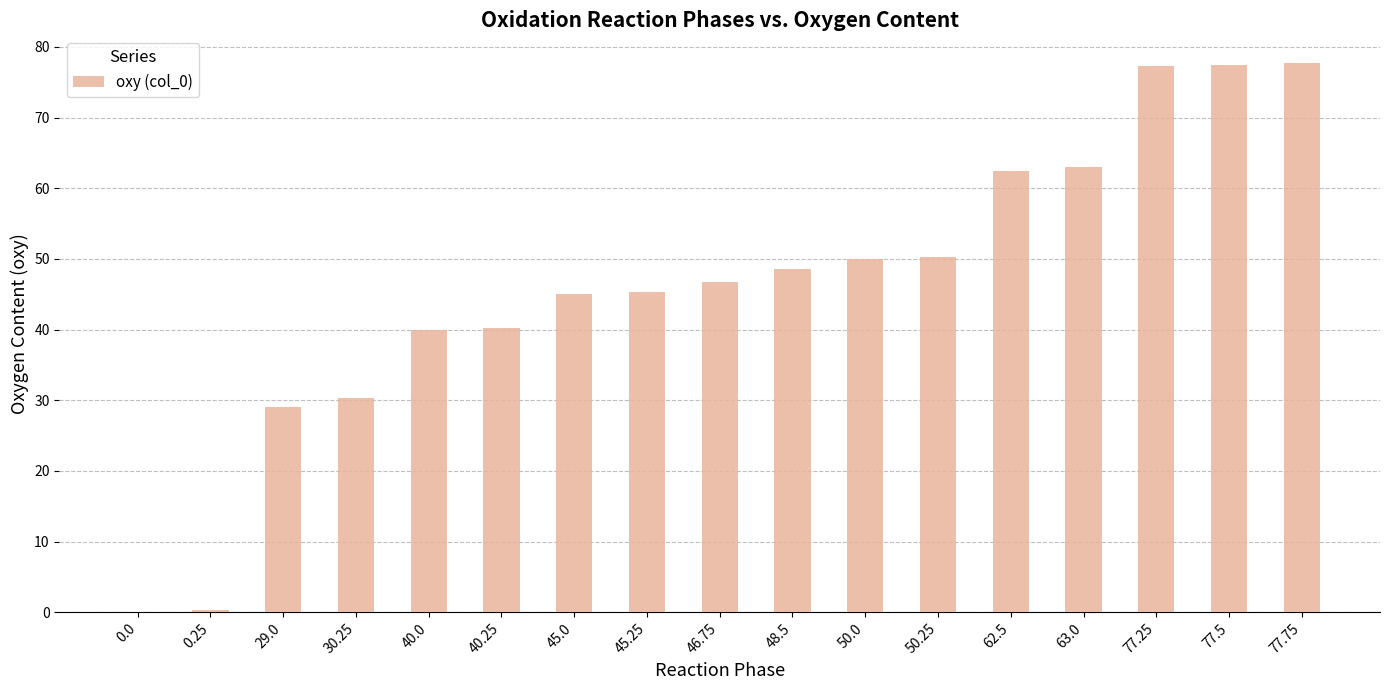

Count the number of values greater than 46.

9